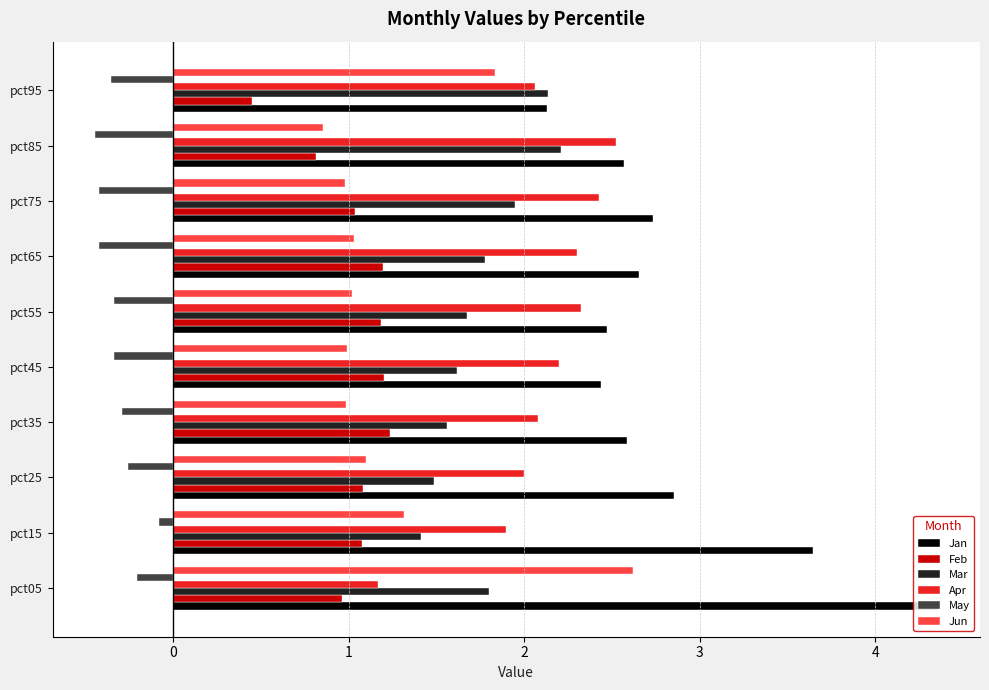

Is it true that Jan equals 2.7 at pct75?

True